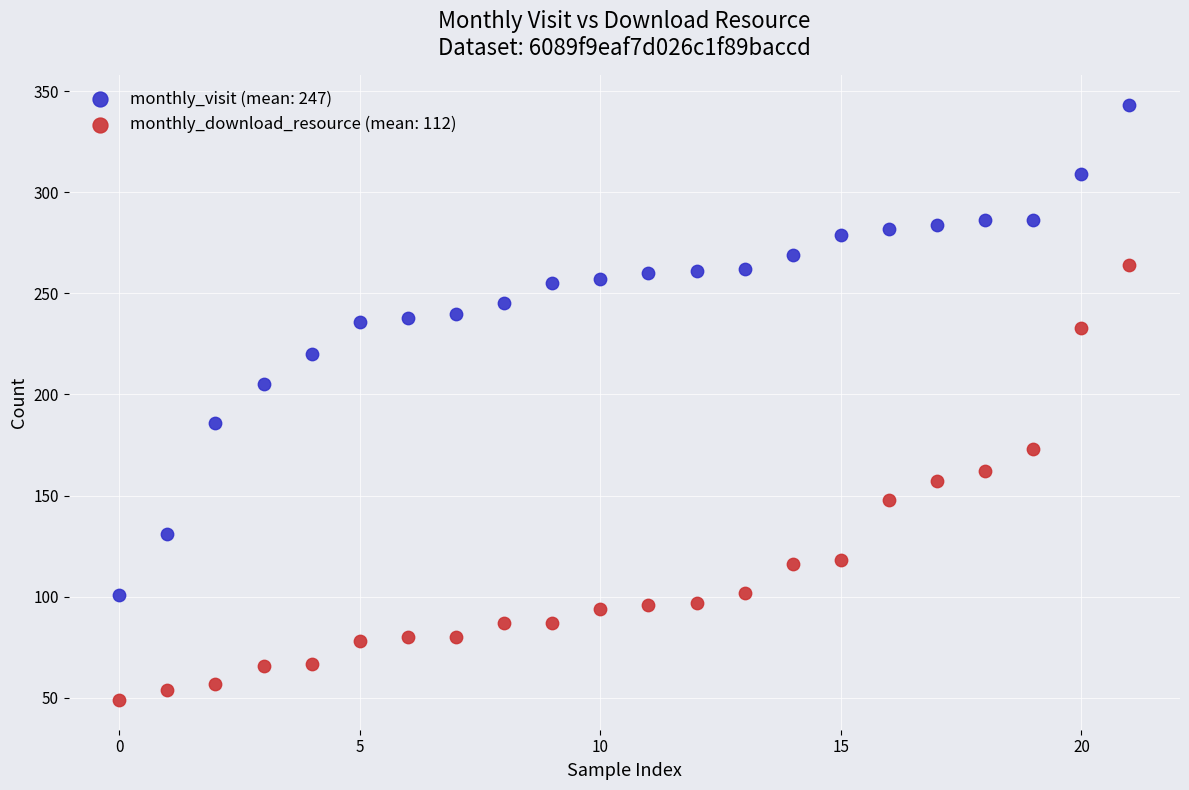

What are all the series names shown in the legend?

monthly_visit (mean: 247), monthly_download_resource (mean: 112)